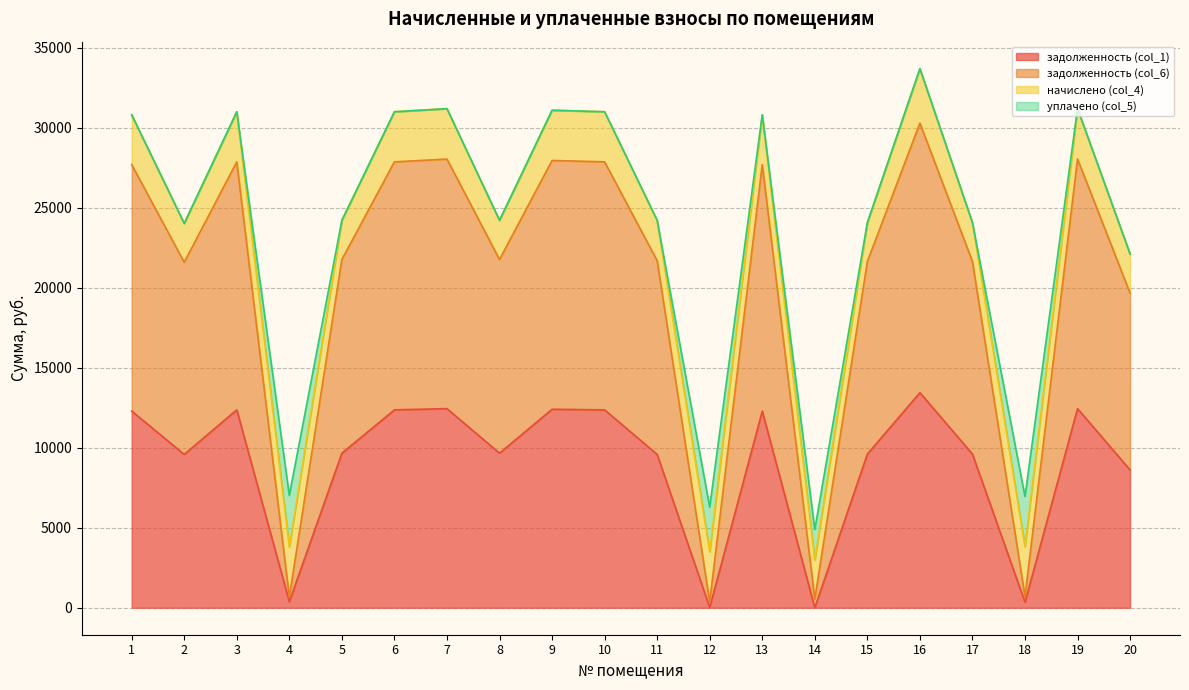

True or false: задолженность (col_6) has a value of 28931.1 at 15.

False